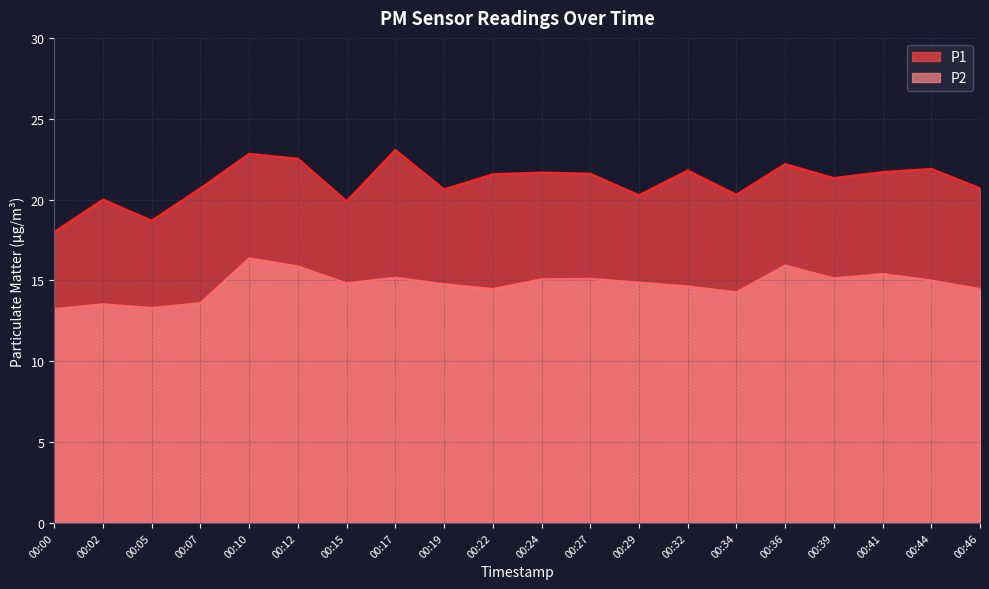

What is the sum of all P1 values?

421.4